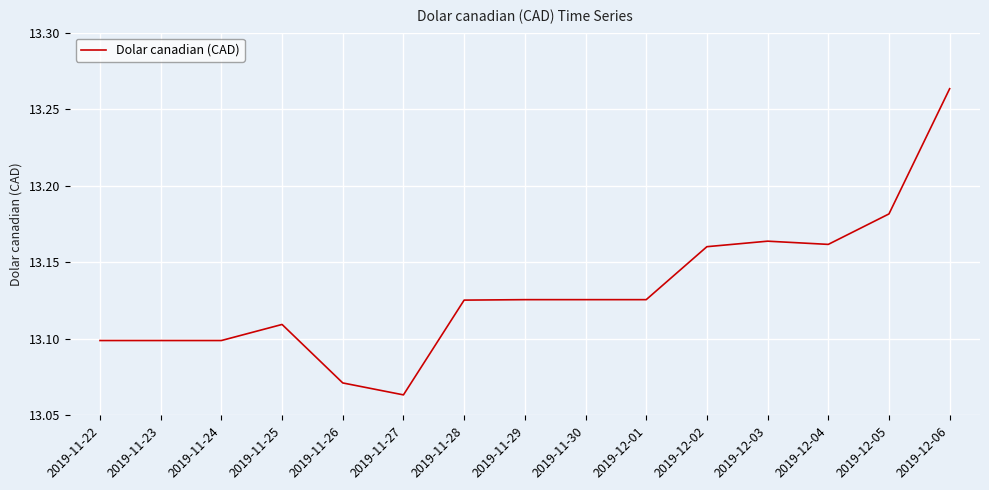

What position from the left is 2019-12-05?

14